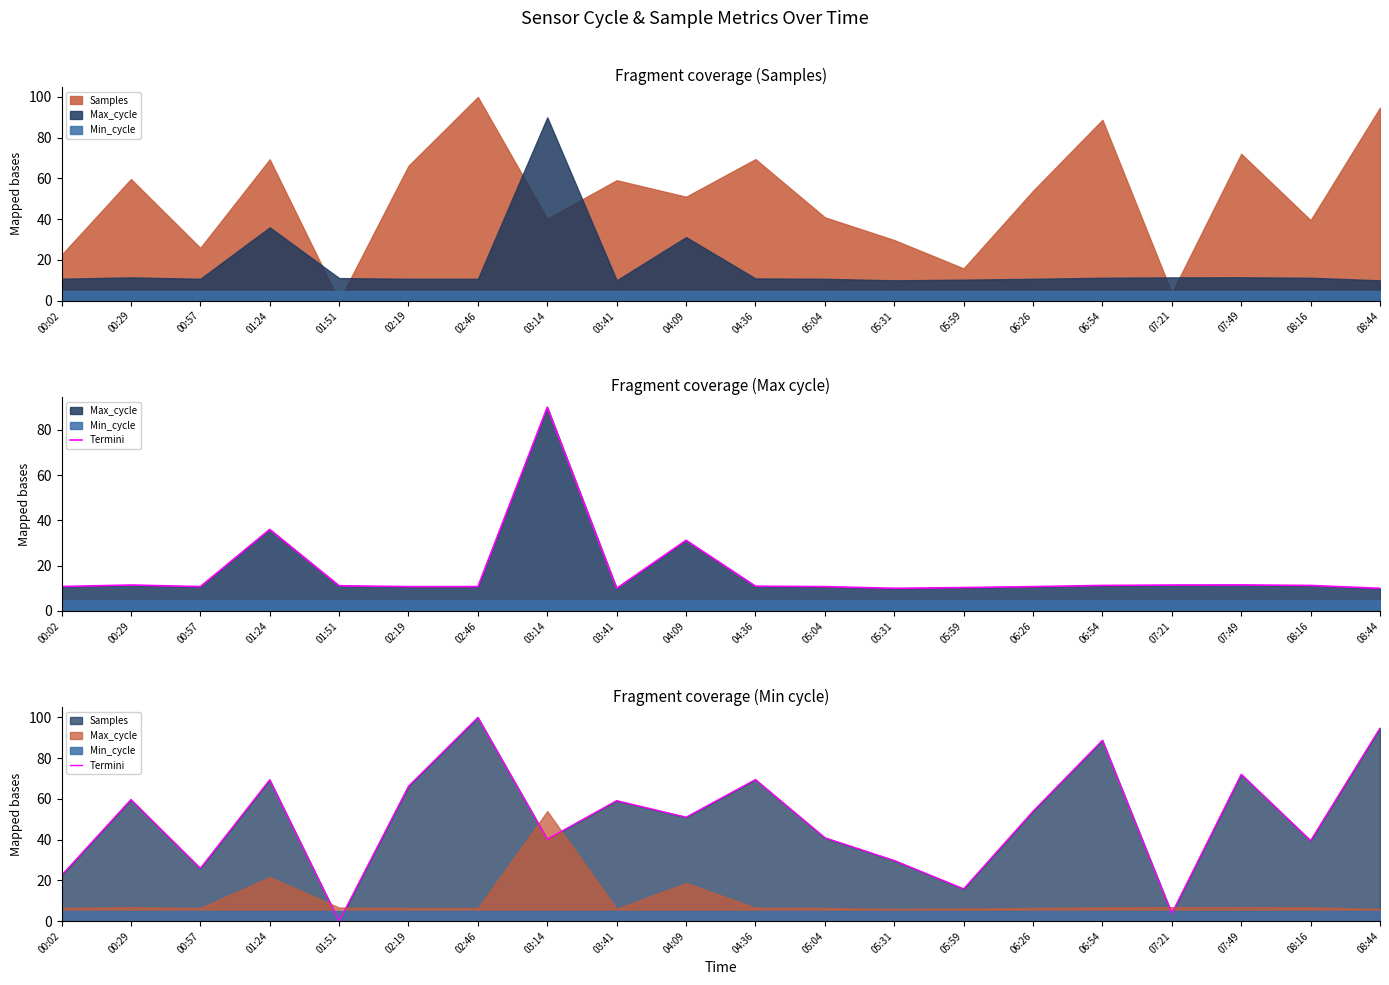

Where does the data first go above 53?

00:29